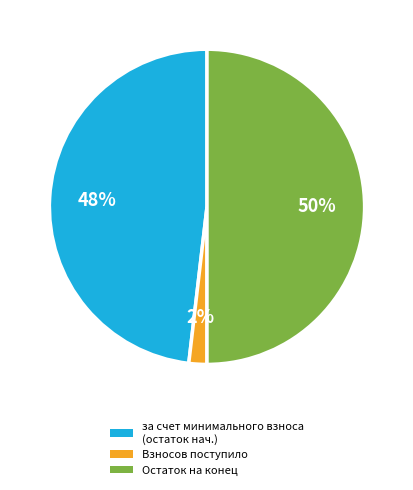

Combined, do Остаток на конец and Взносов поступило account for over 50%?

Yes